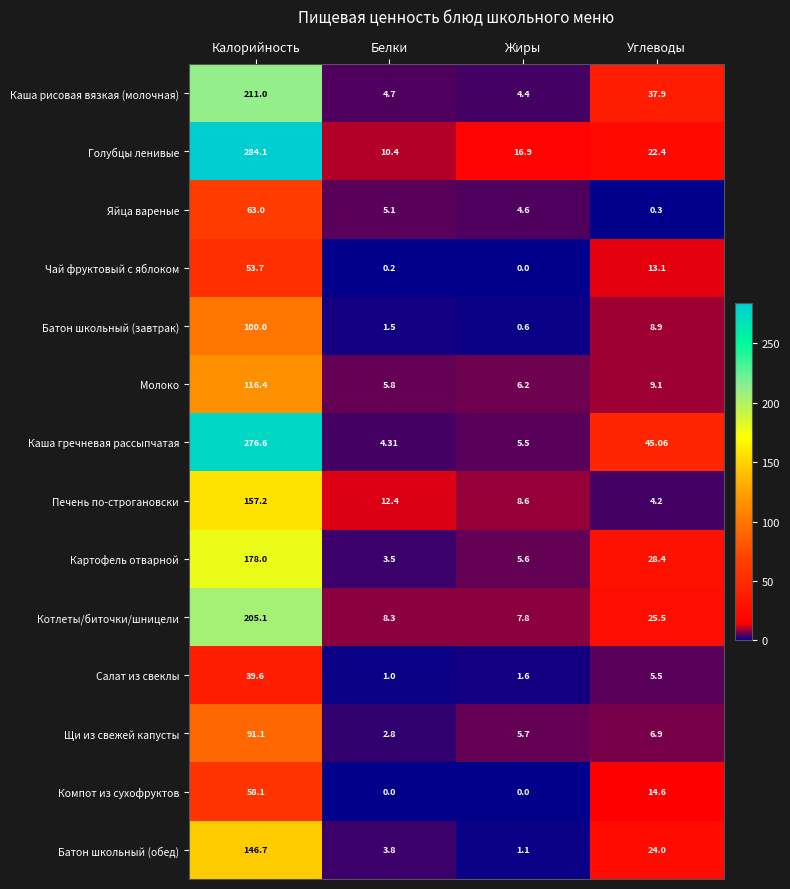

Which series has the largest range (max minus min)?

Голубцы ленивые